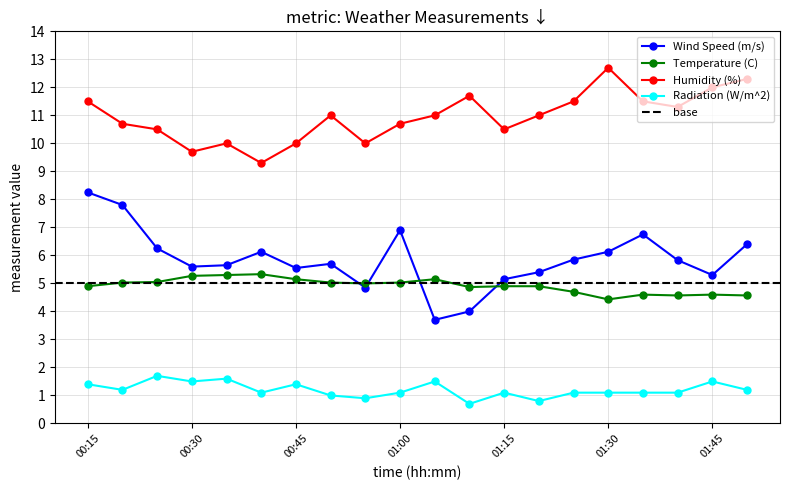

What are all the series names shown in the legend?

Wind Speed (m/s), Temperature (C), Humidity (%), Radiation (W/m^2)